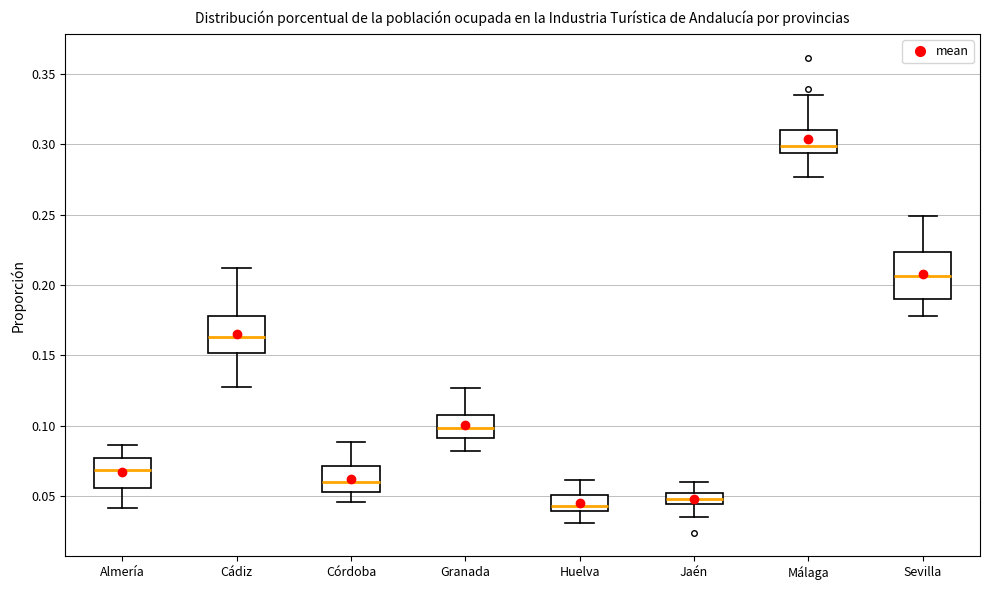

Comparing the boxes themselves (not the whiskers), which one is the tallest?

Sevilla